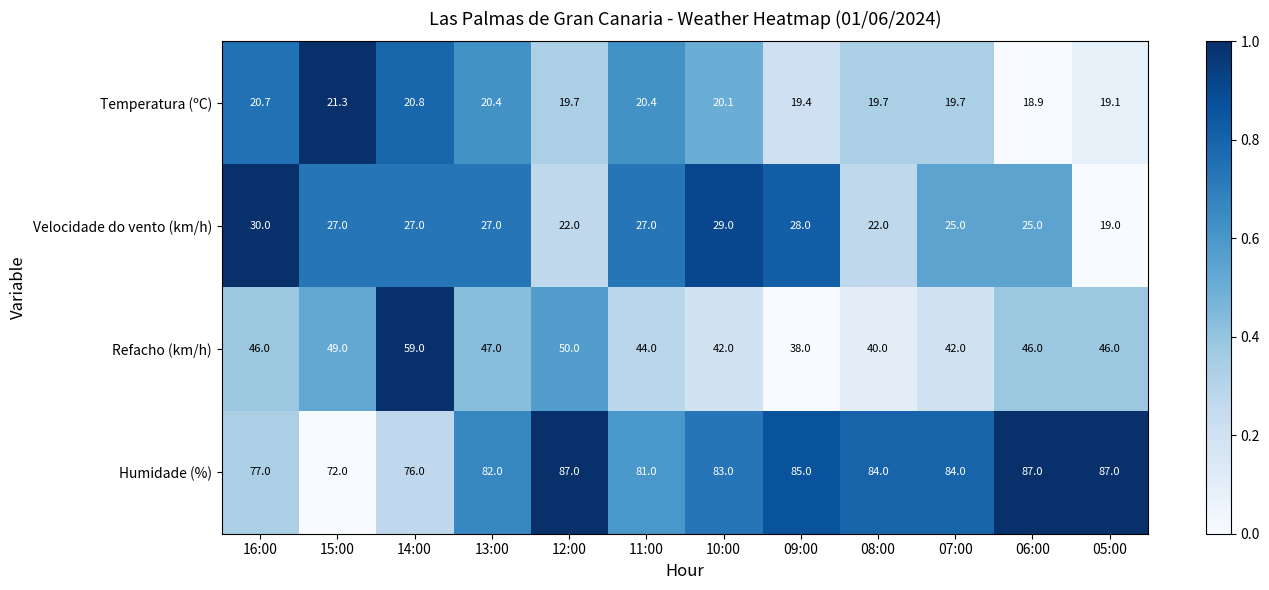

Rank the series at 14:00 from lowest to highest value.

Temperatura (ºC), Velocidade do vento (km/h), Refacho (km/h), Humidade (%)